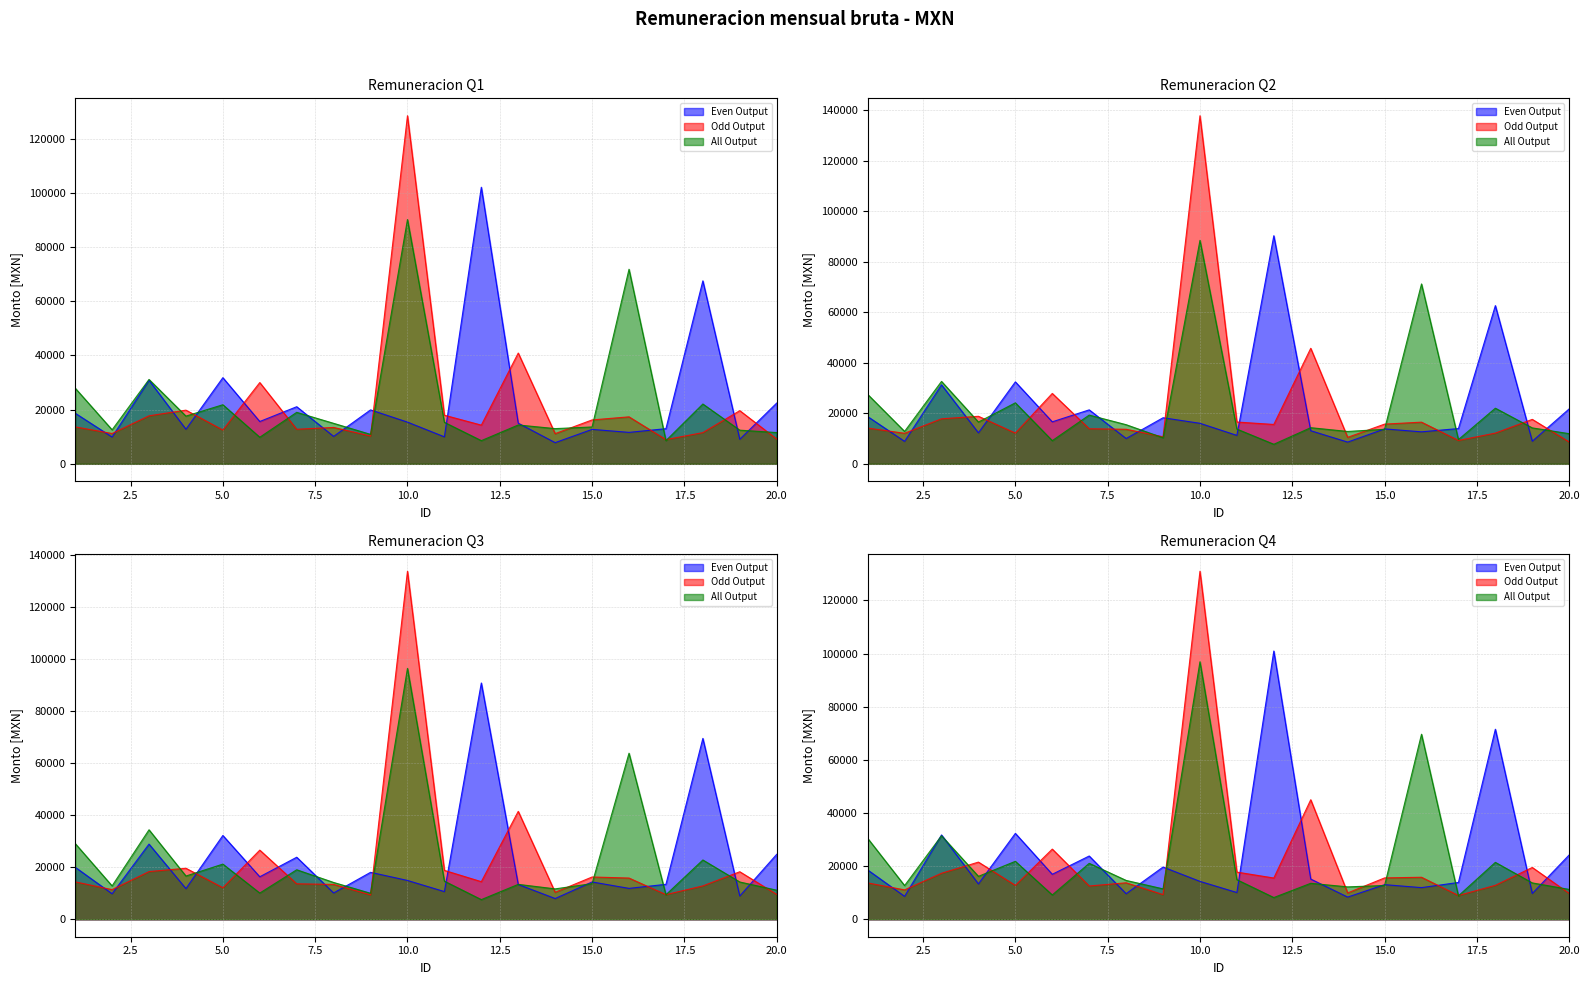

What is the approximate value of All Output at 7?

21064.8